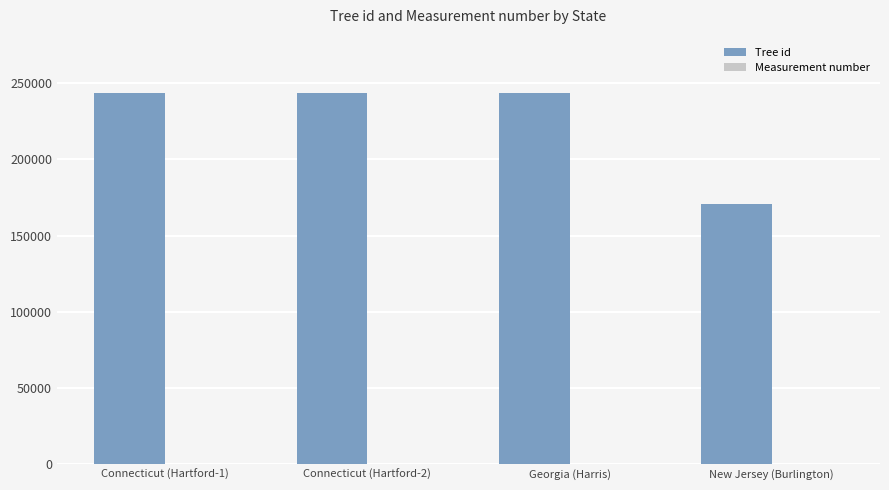

How many series are shown in this chart?

2